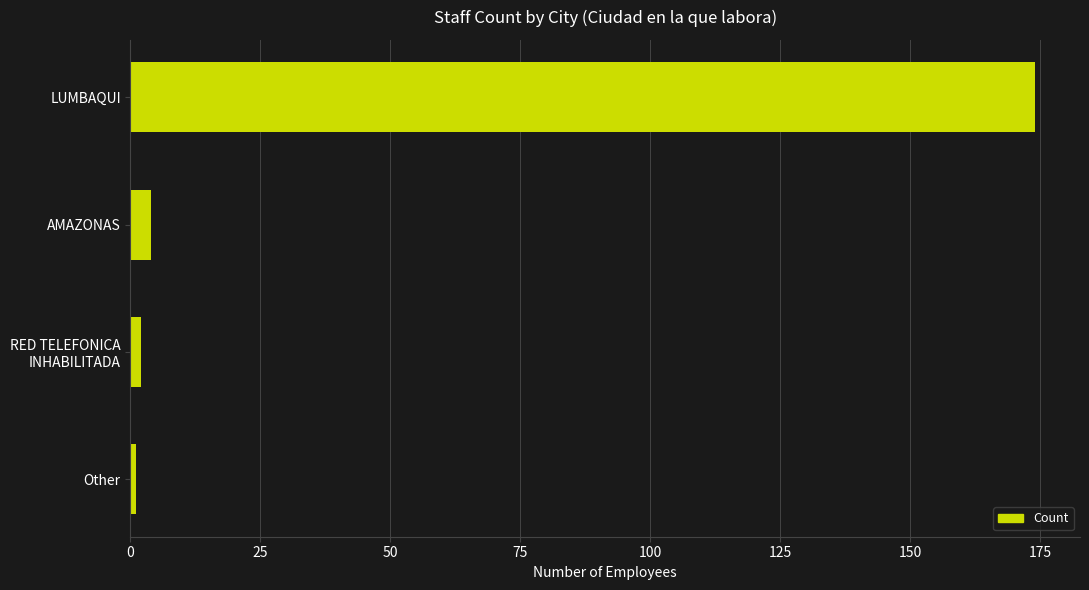

True or false: the data shows 4 at AMAZONAS.

True